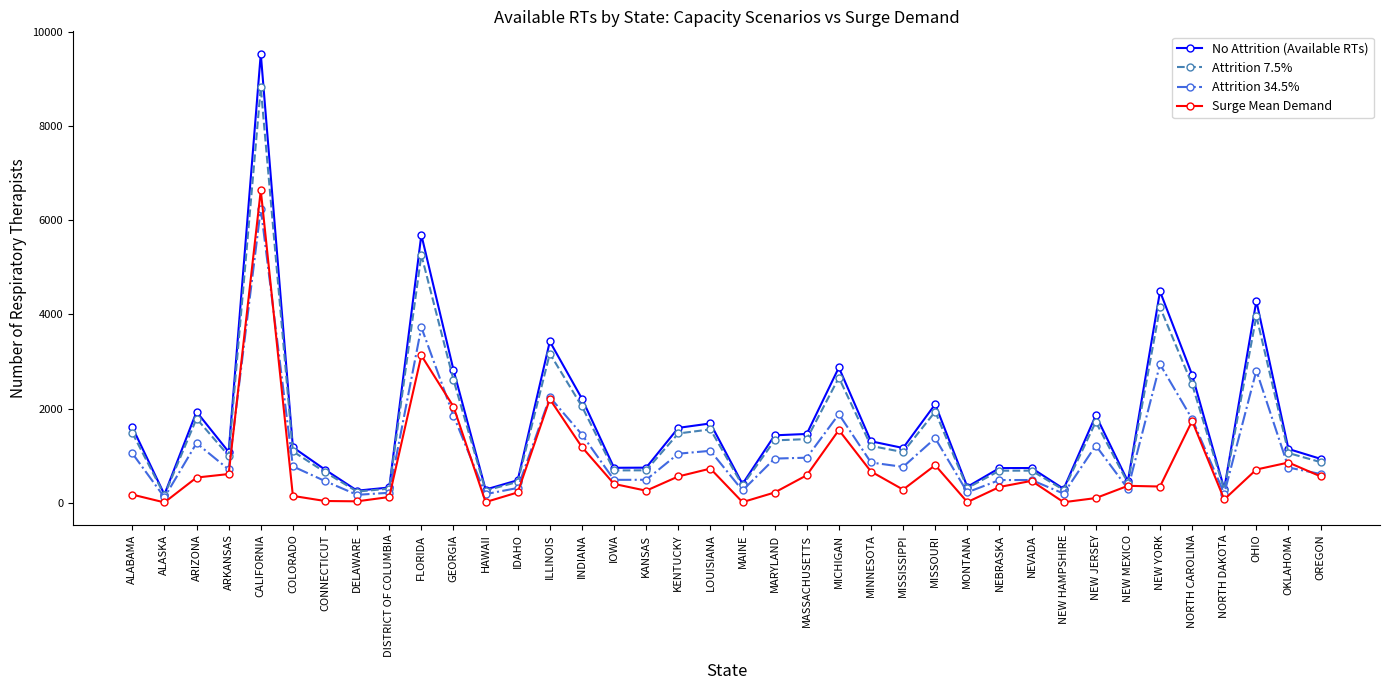

At which category does No Attrition (Available RTs) reach its first local valley?

ALASKA